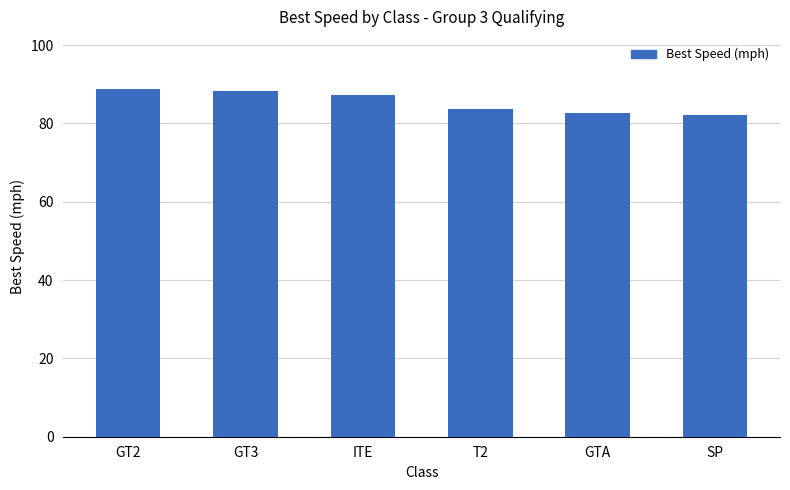

Reading right to left, extract all data points from this chart.

82.2	82.8	83.6	87.3	88.2	88.8